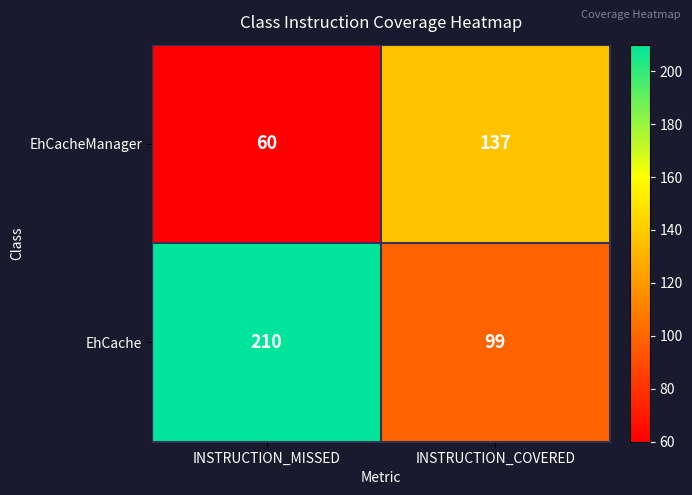

Which series has the largest range (max minus min)?

EhCache